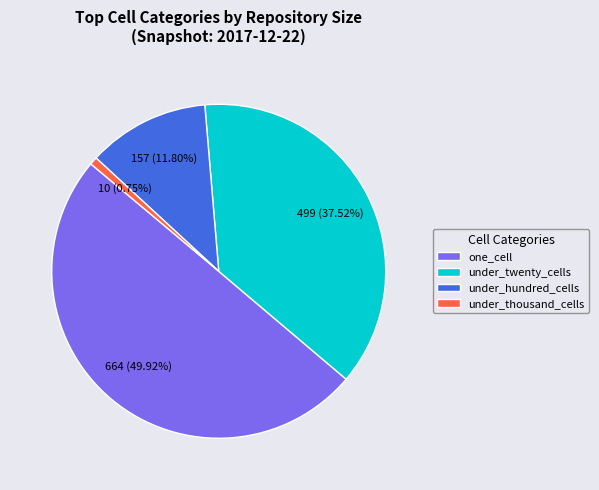

What percentage is the under_twenty_cells slice, to the nearest percent?

38%